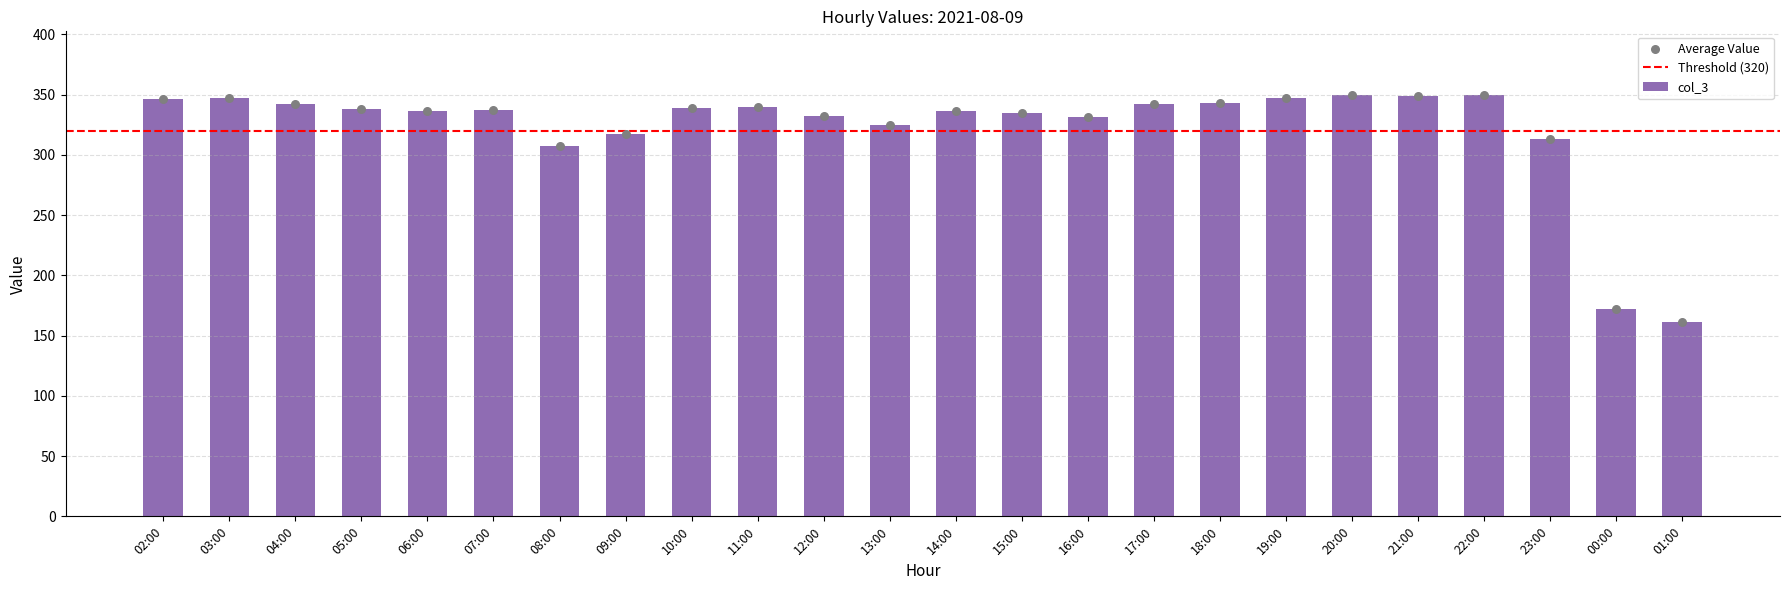

What is the change in value from 14:00 to 01:00?

-175